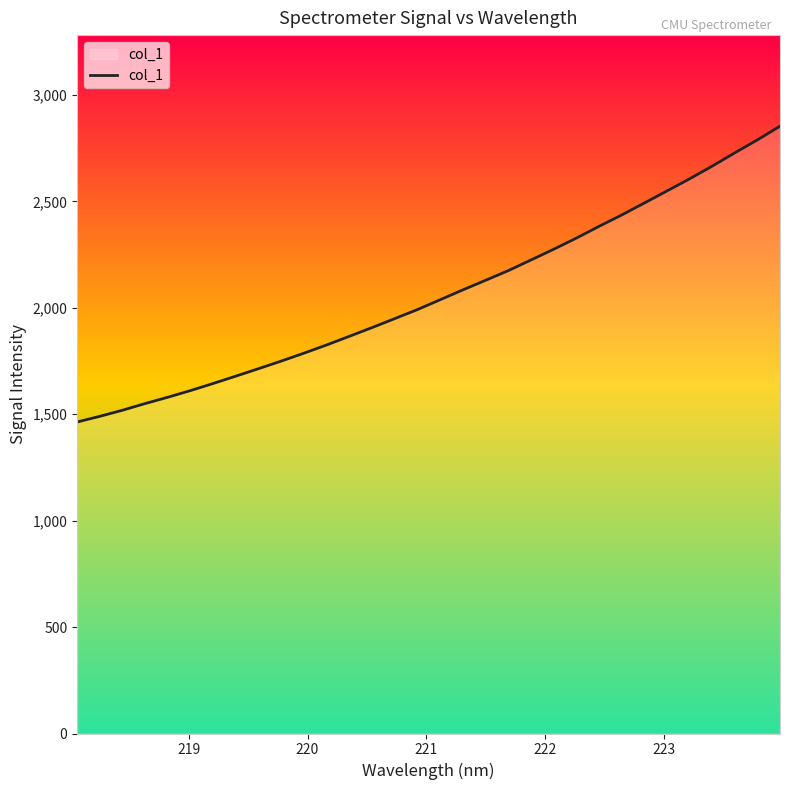

What is the greatest value displayed?

2853.1